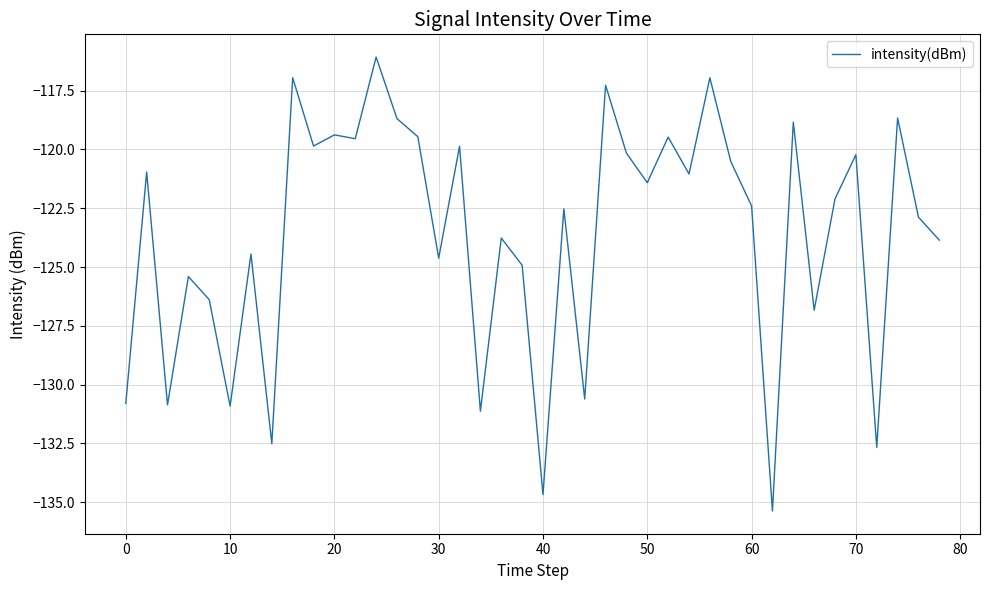

What is the smallest value displayed?

-135.4